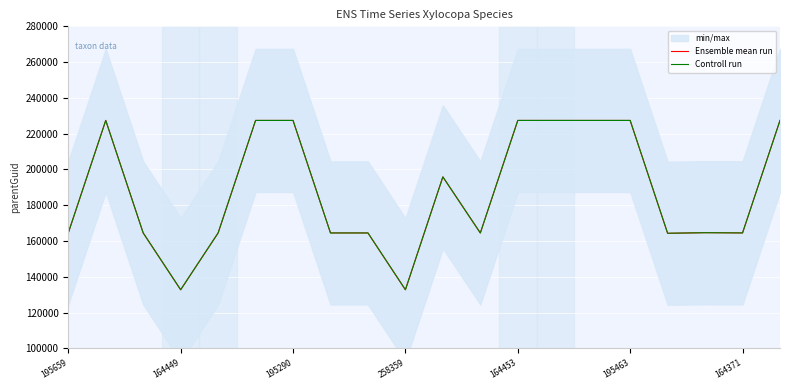

What position from the left is 164453?

5